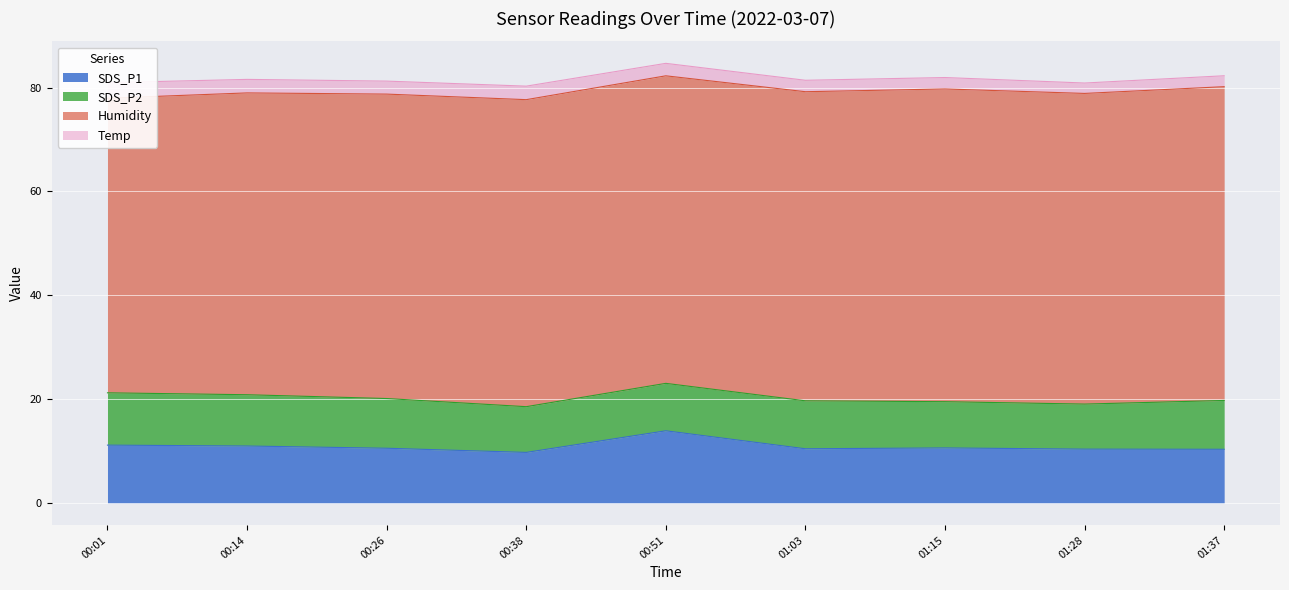

What is the total value across all series at 01:28?

80.9